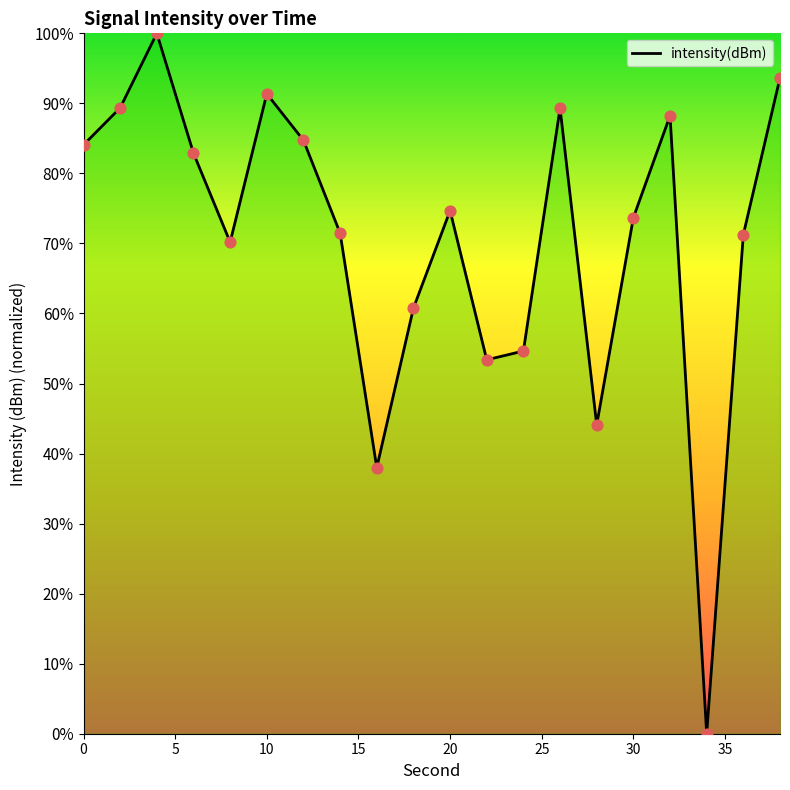

How many lines are shown in the chart?

1